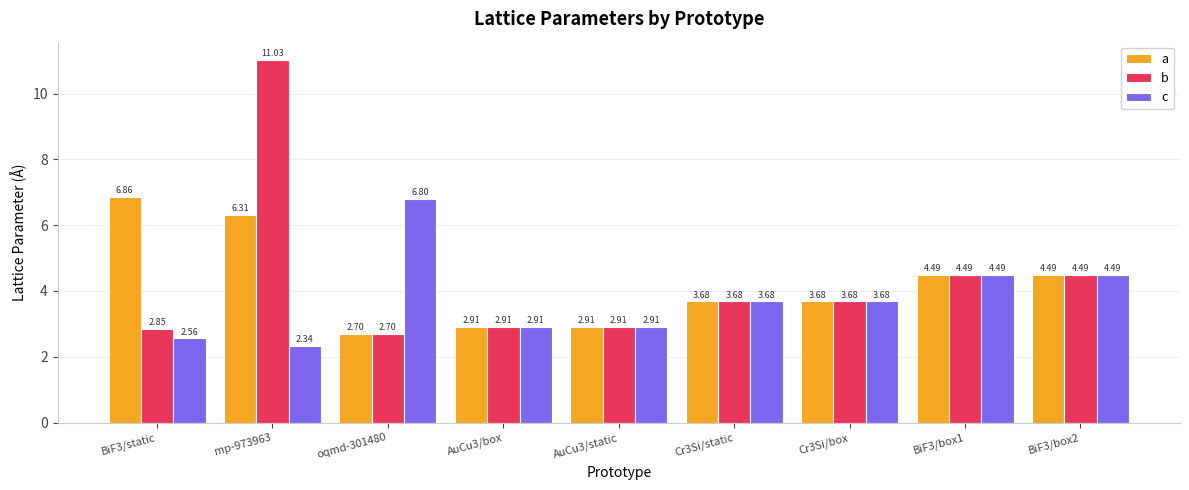

Which series has the largest range (max minus min)?

b